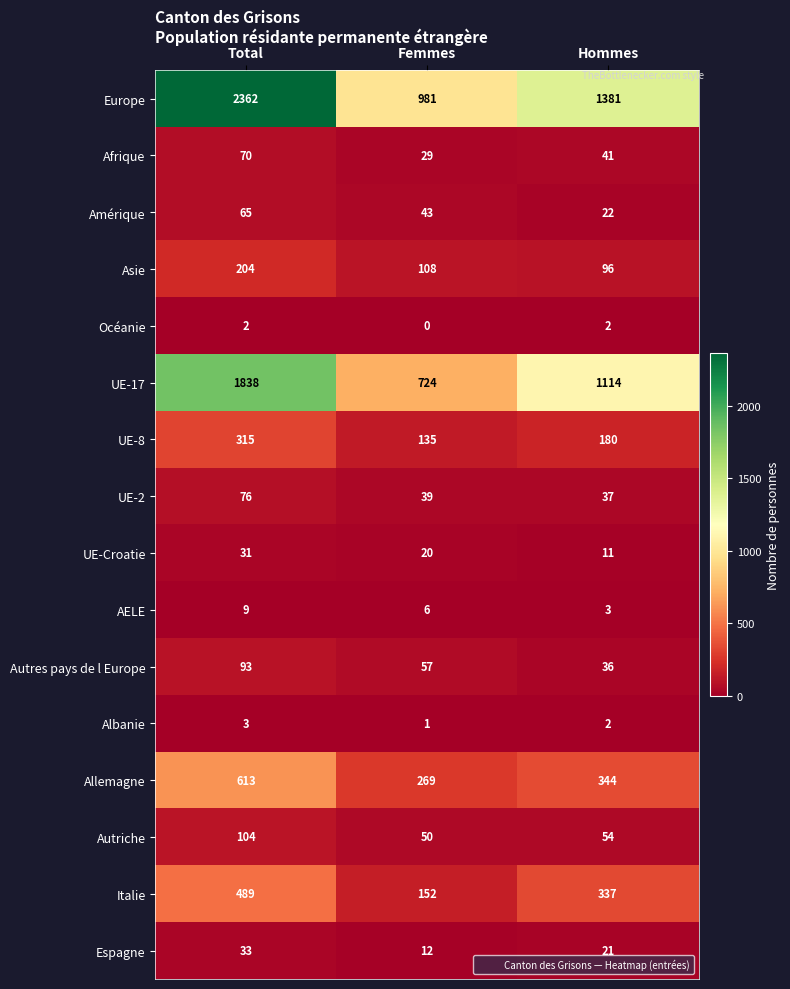

What is the maximum value for AELE?

9